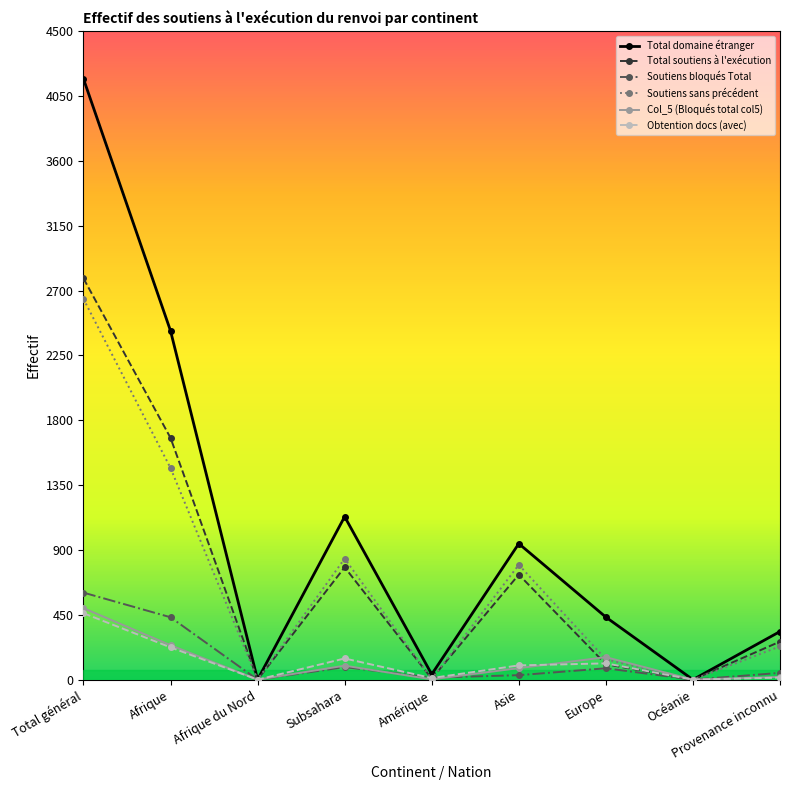

Which series changed the most between Océanie and Provenance inconnu?

Total domaine étranger